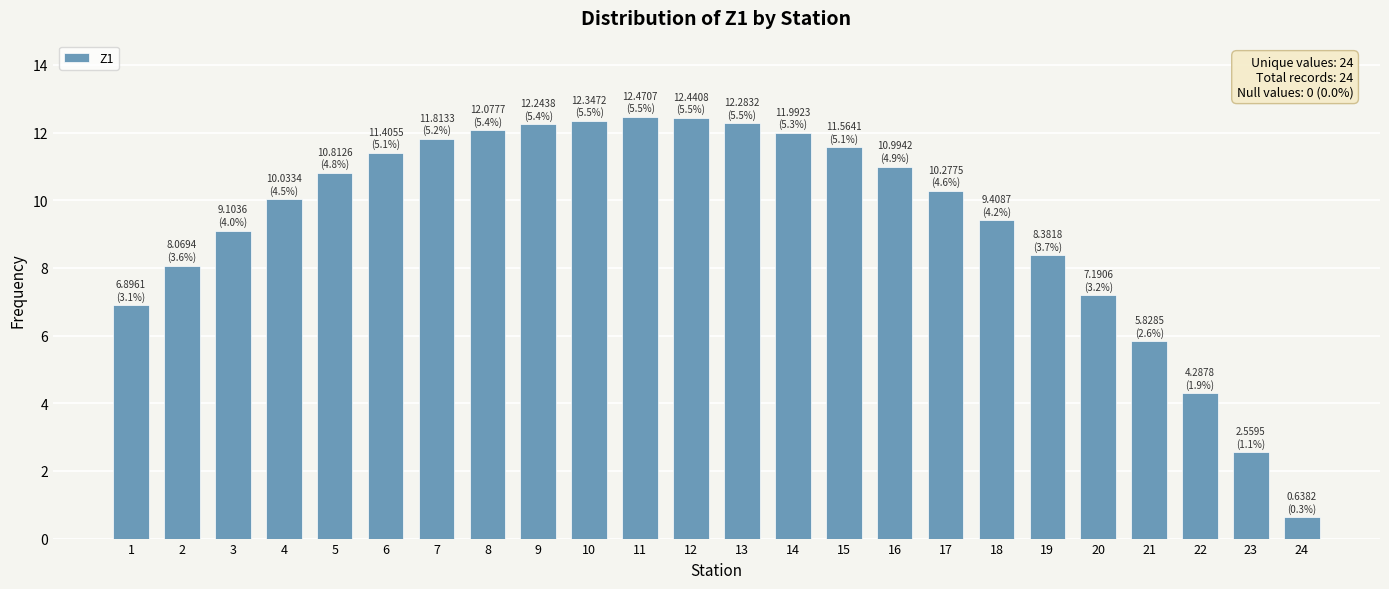

What is the value of the 15th bar from the left?

11.6